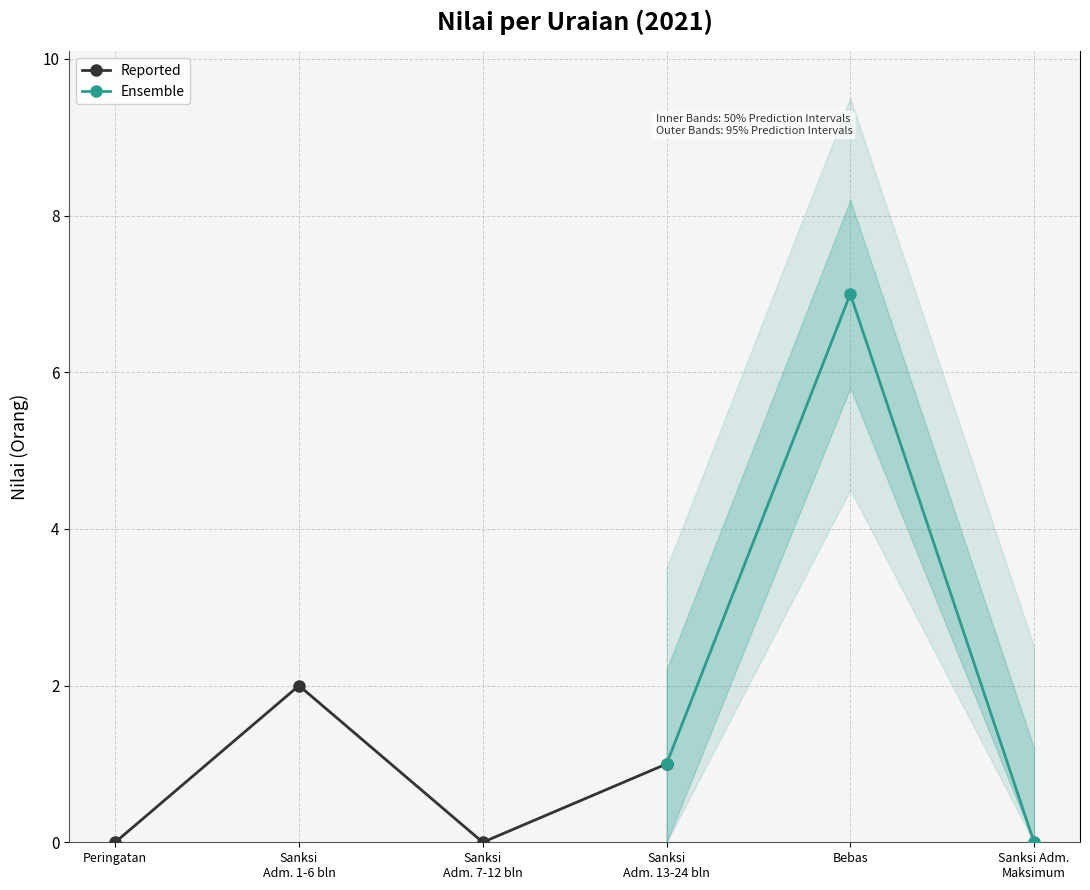

Reading right to left, transcribe all the data shown in this chart.

0	7	1	0	2	0